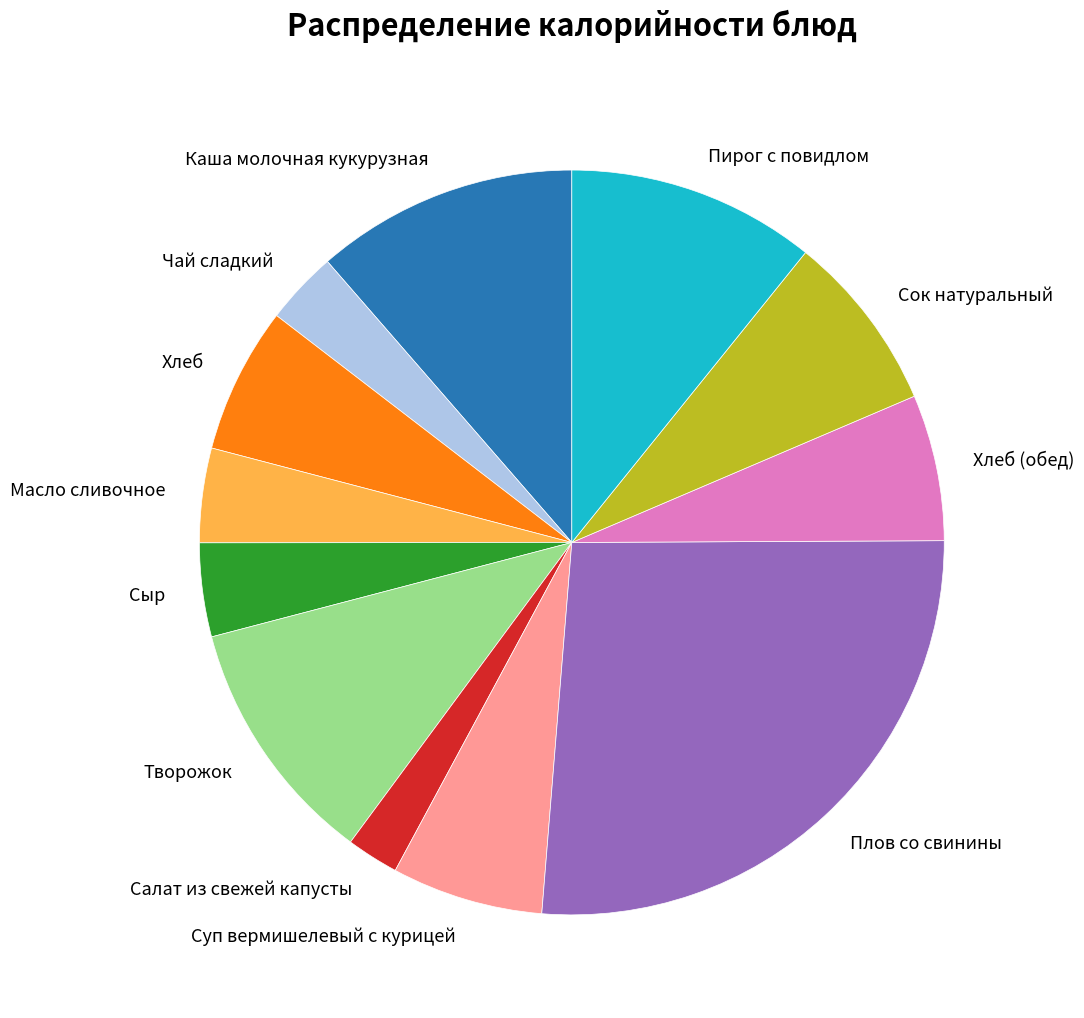

Is the sum of Суп вермишелевый с курицей and Хлеб greater than half?

No